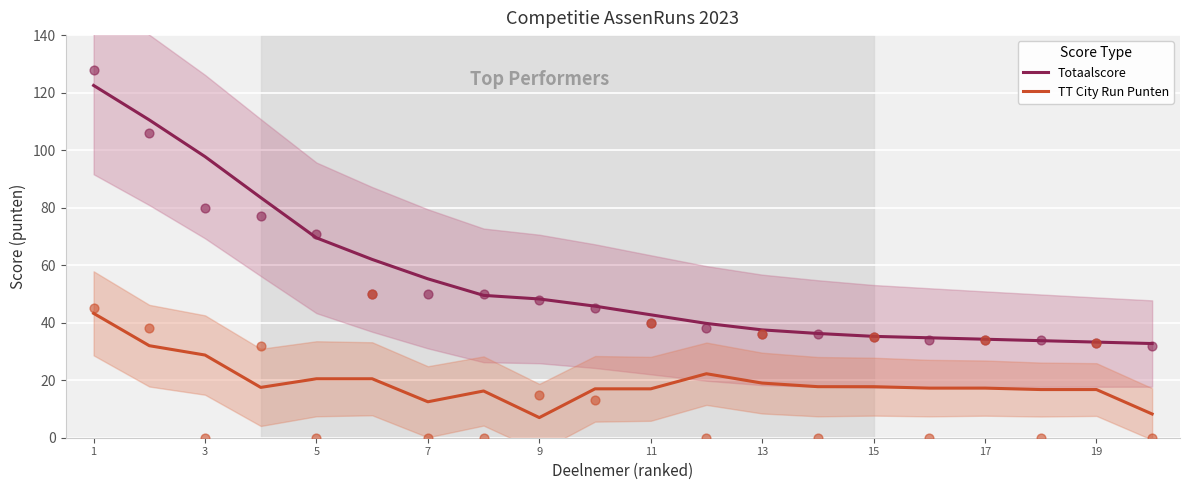

Which series contains the highest Y value?

Totaalscore